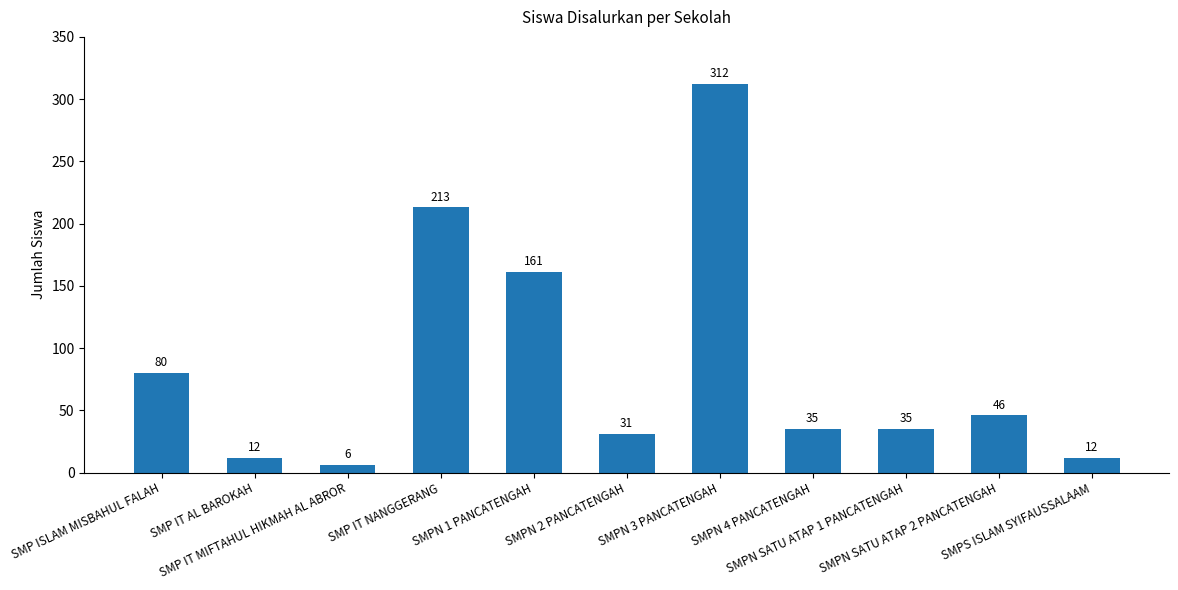

At which label is the value closest to 159?

SMPN 1 PANCATENGAH